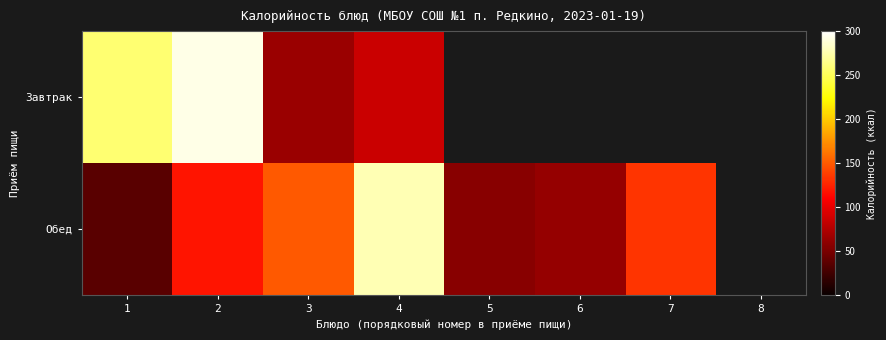

The value of Завтрак at 3 is 65.2. True or false?

True